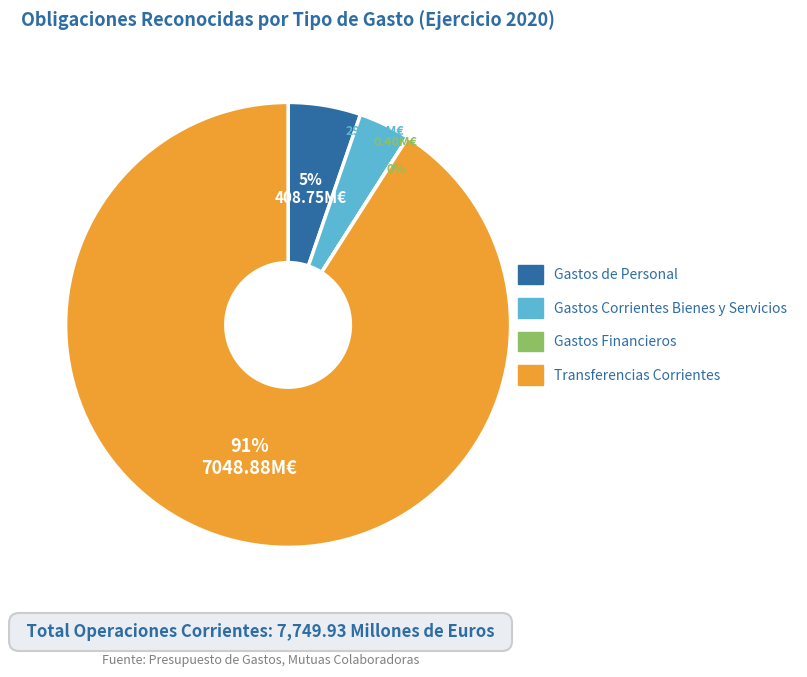

Which slice is the largest?

Transferencias Corrientes